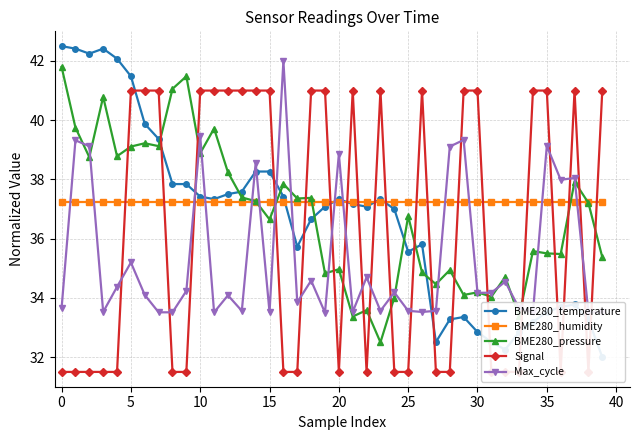

What is the difference between the BME280_pressure values at 38 and 21?

3.8